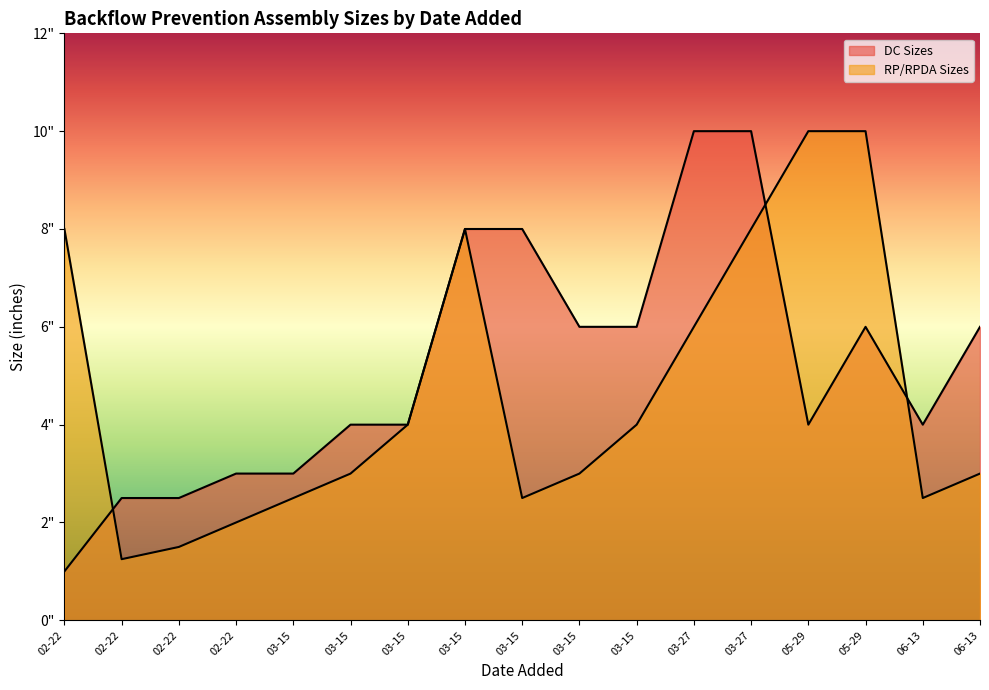

Does the chart display data point markers on the line(s)?

No